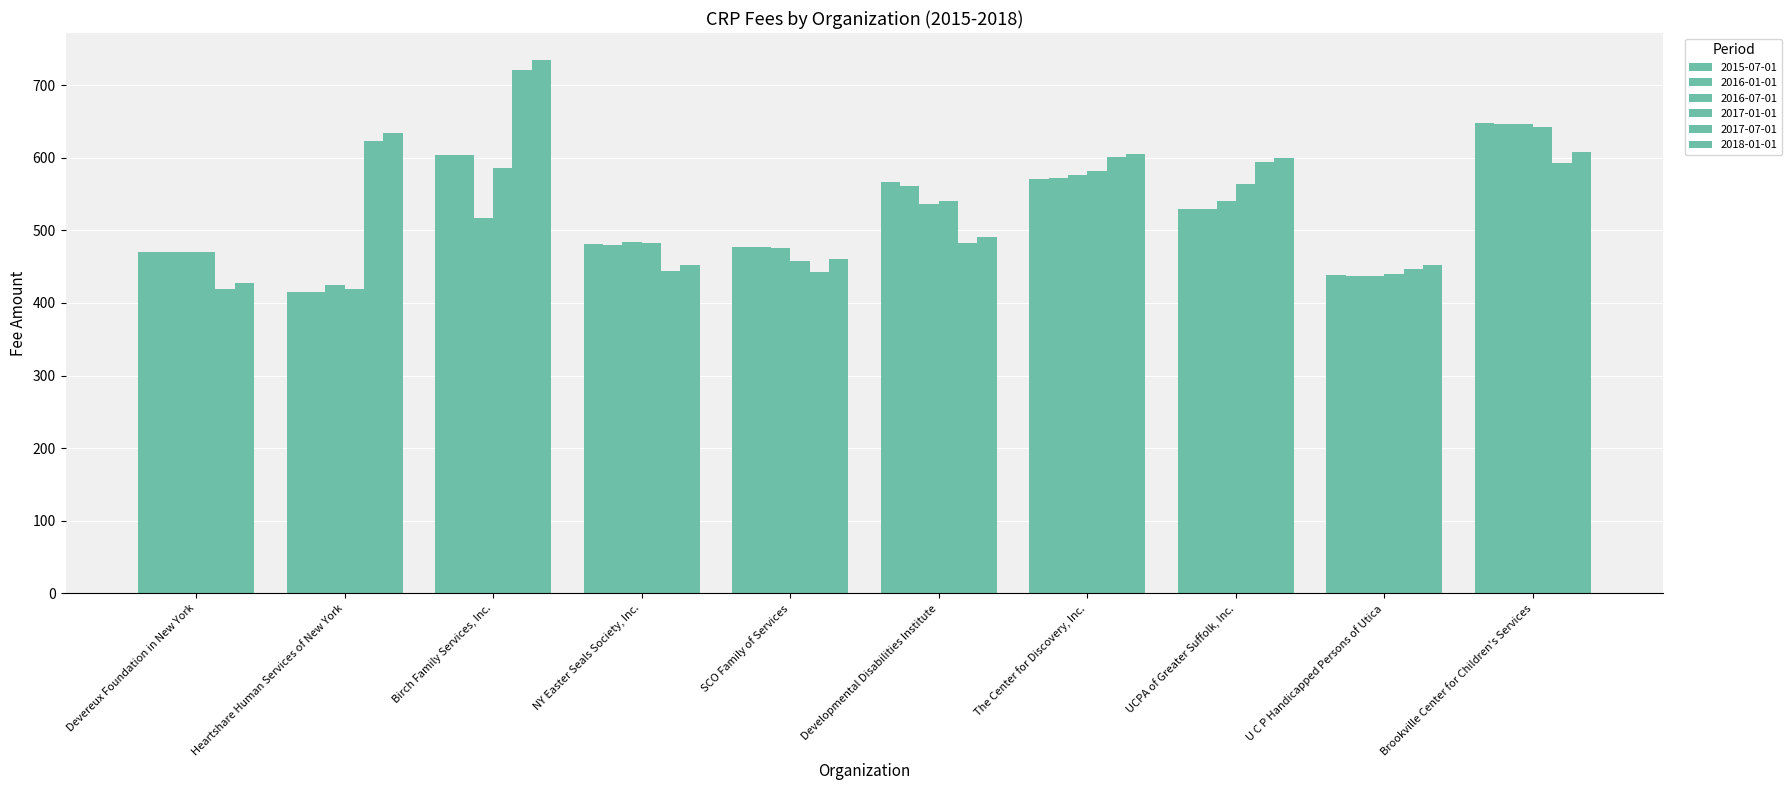

How many bars are there in total?

60